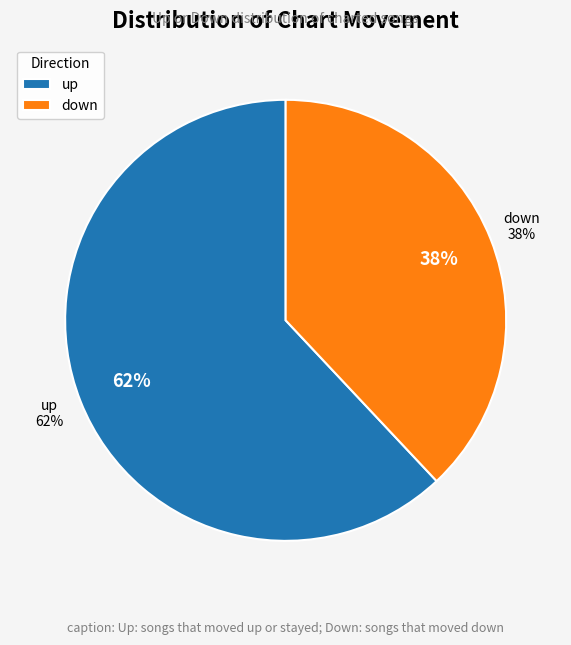

Between down and up, which is larger?

up